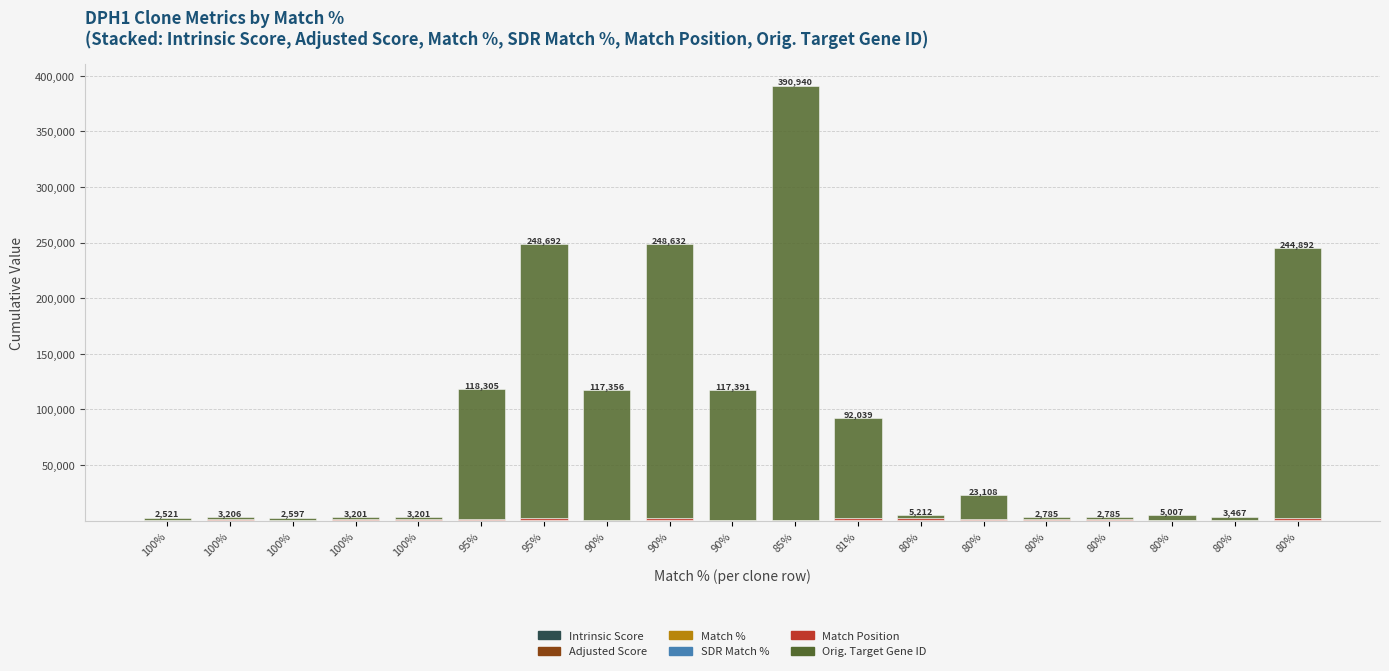

Count the number of data series in this chart.

6